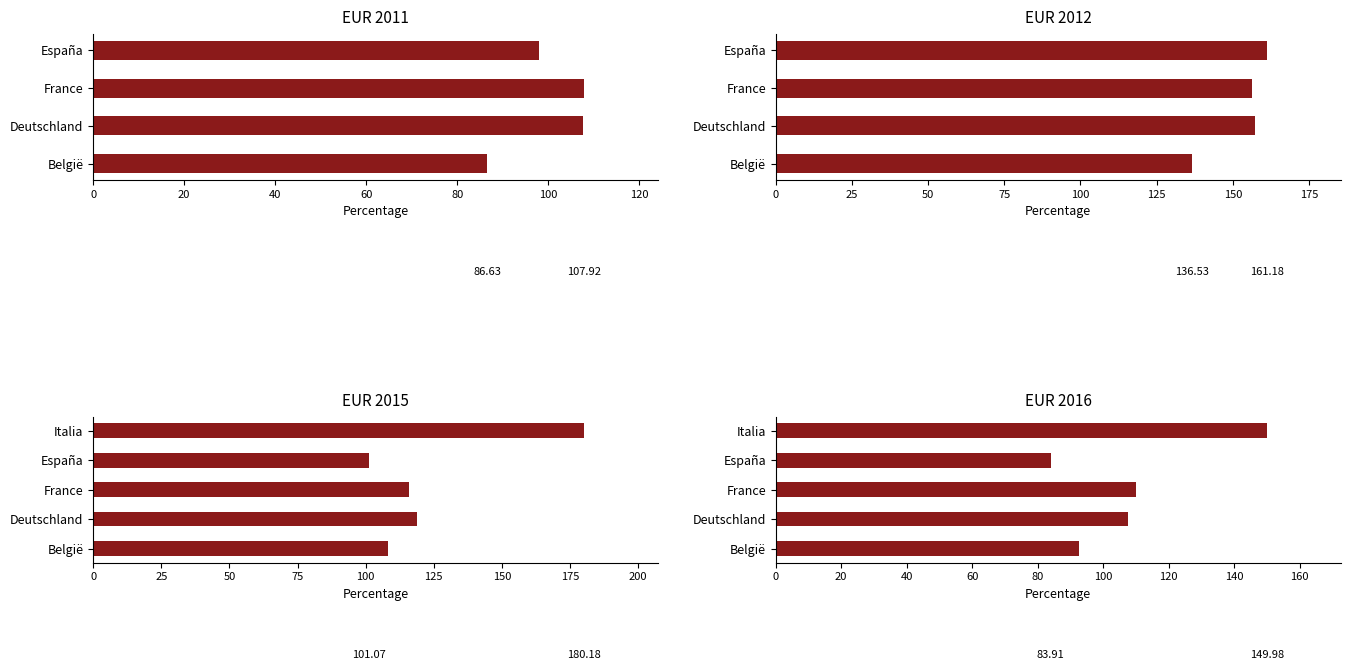

Are the bars horizontal?

Yes